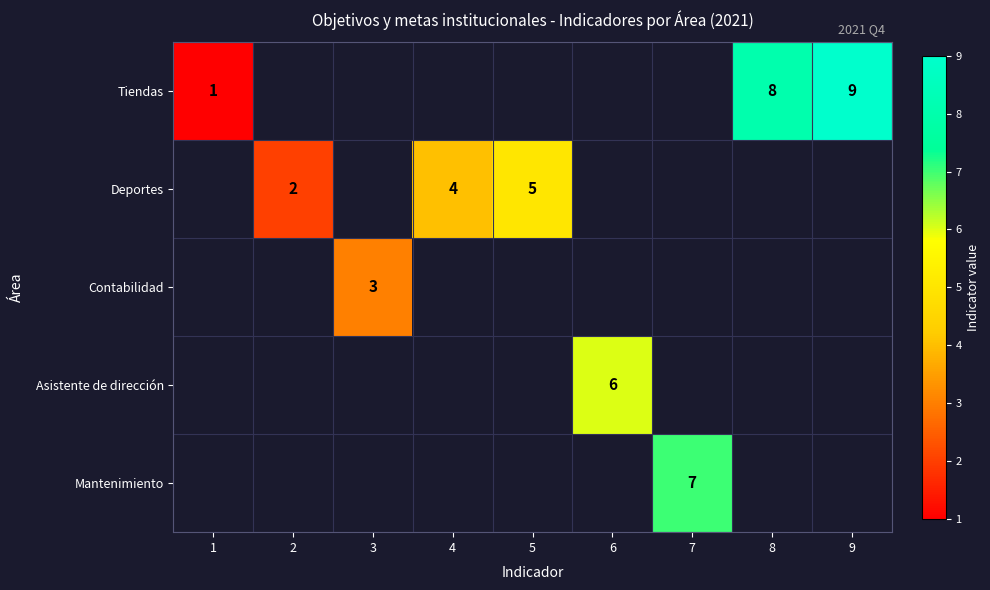

The value of Deportes at 4 is 7. True or false?

False